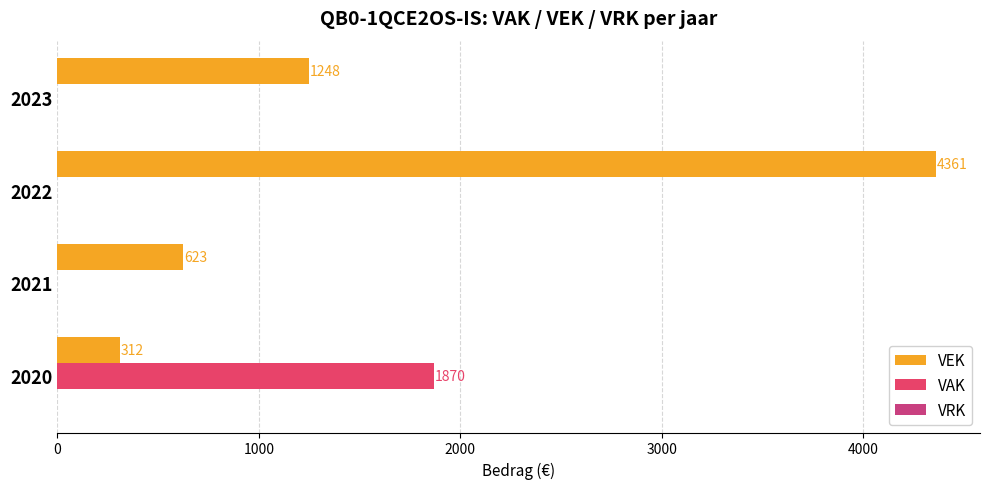

Reading left to right, transcribe all the data shown in this chart.

VEK: 0=312.0	1000=623.0	2000=4361.0	3000=1248.0
VAK: 0=1870.0	1000=0.0	2000=0.0	3000=0.0
VRK: 0=0.3	1000=0.3	2000=0.3	3000=0.3